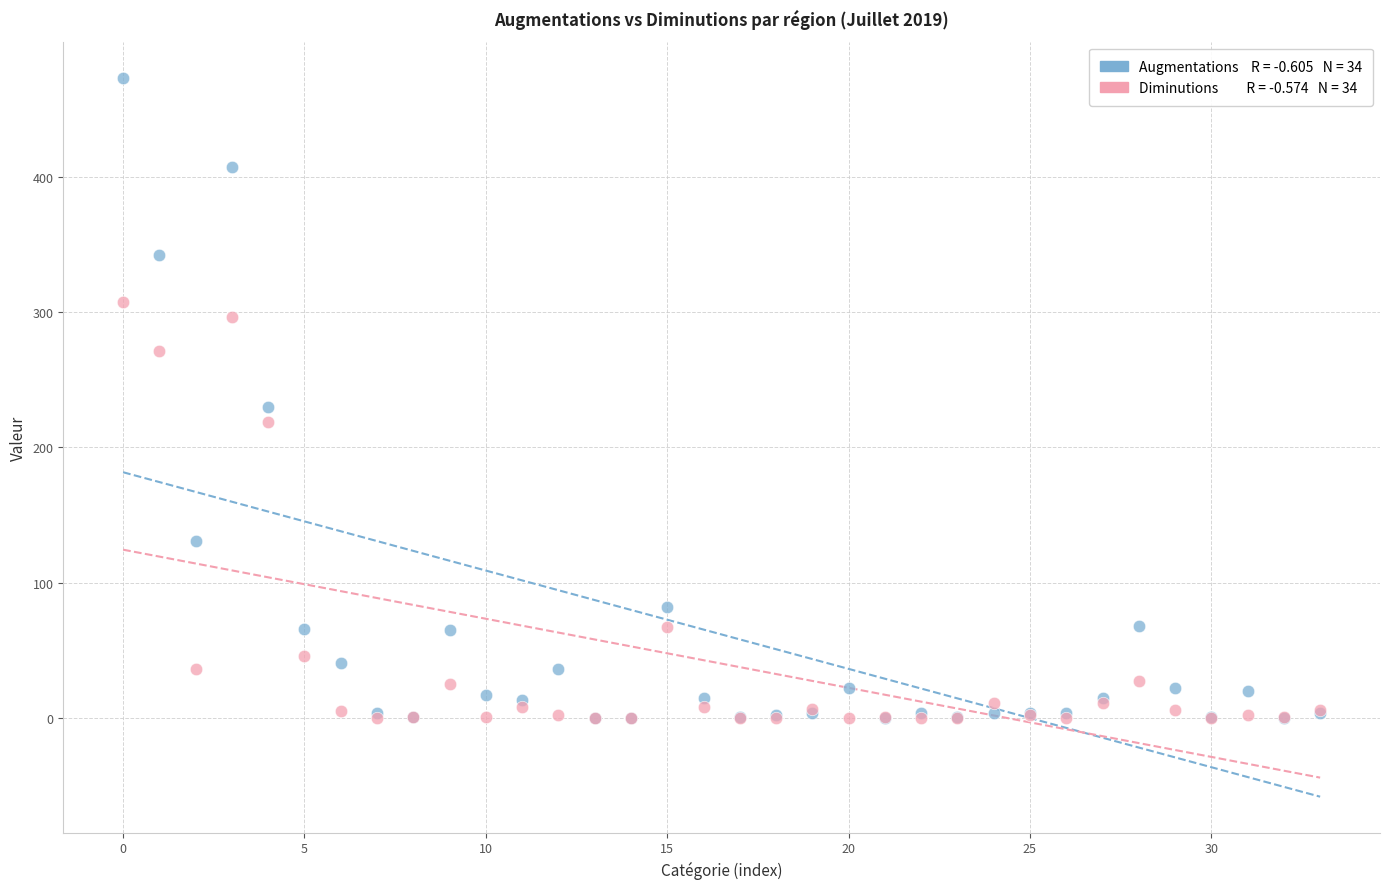

Across all series, what Y value is closest to 236?

230